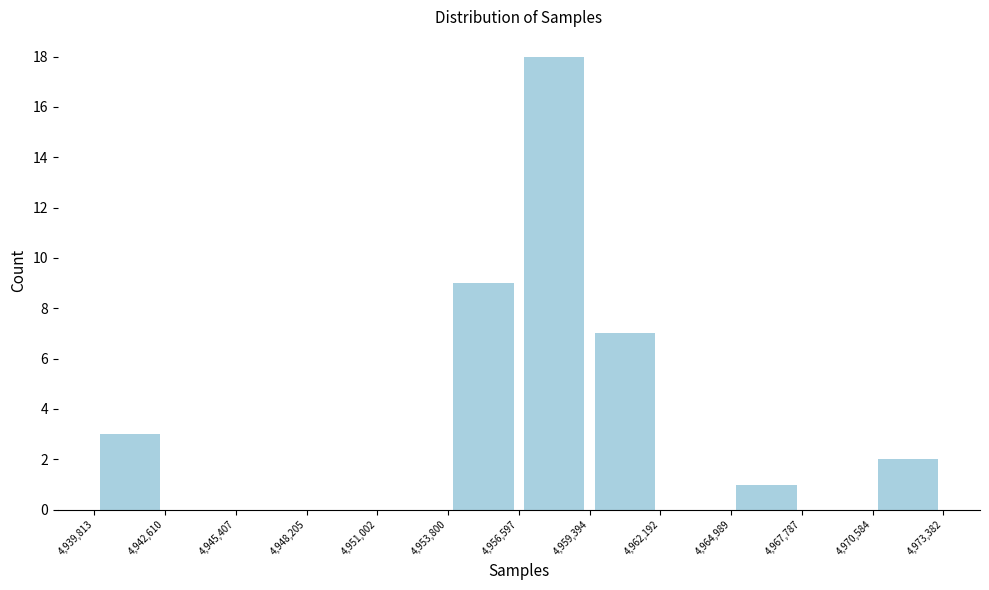

Reading left to right, list every bar in this chart as the range it spans on the x-axis followed by its height. The values are not printed on the chart, so give them approximately, as read against the axis.

4,939,813 to 4,942,610: 3
4,942,610 to 4,945,407: 0
4,945,407 to 4,948,205: 0
4,948,205 to 4,951,002: 0
4,951,002 to 4,953,800: 0
4,953,800 to 4,956,597: 9
4,956,597 to 4,959,394: 18
4,959,394 to 4,962,192: 7
4,962,192 to 4,964,989: 0
4,964,989 to 4,967,787: 1
4,967,787 to 4,970,584: 0
4,970,584 to 4,973,382: 2